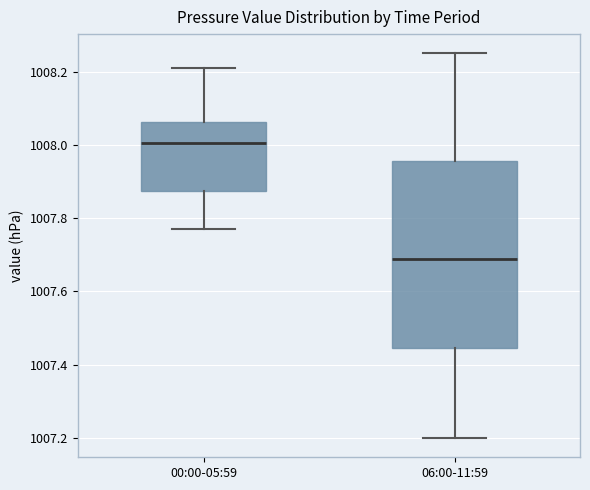

Reading left to right, transcribe this box plot: for each box, give where its median line is, the range the box spans, and where its two whiskers end, as read against the y-axis. The values are not printed on the chart, so give them approximately, as read against the axis.

00:00-05:59: median 1008.00, box 1007.88 to 1008.06, whiskers 1007.78 to 1008.22
06:00-11:59: median 1007.70, box 1007.44 to 1007.96, whiskers 1007.20 to 1008.26